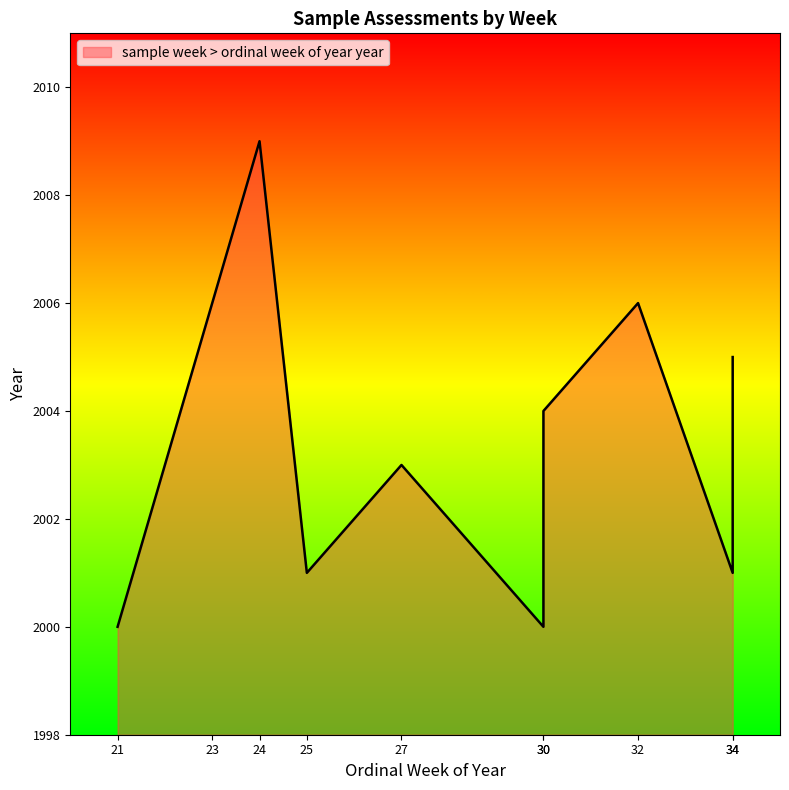

The value at 34 is 2005. True or false?

True